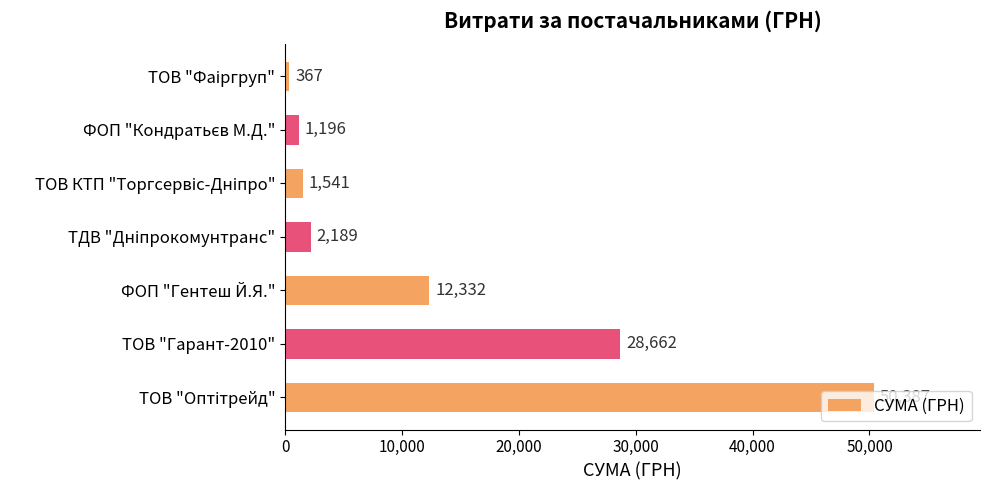

What is the sum of all values?

96674